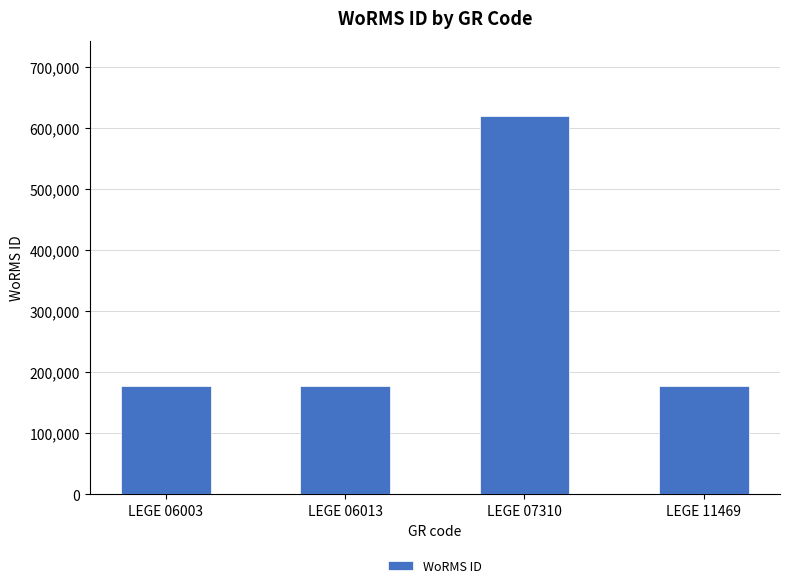

Reading left to right, transcribe all the data shown in this chart.

LEGE 06003=177595	LEGE 06013=177595	LEGE 07310=618741	LEGE 11469=177595